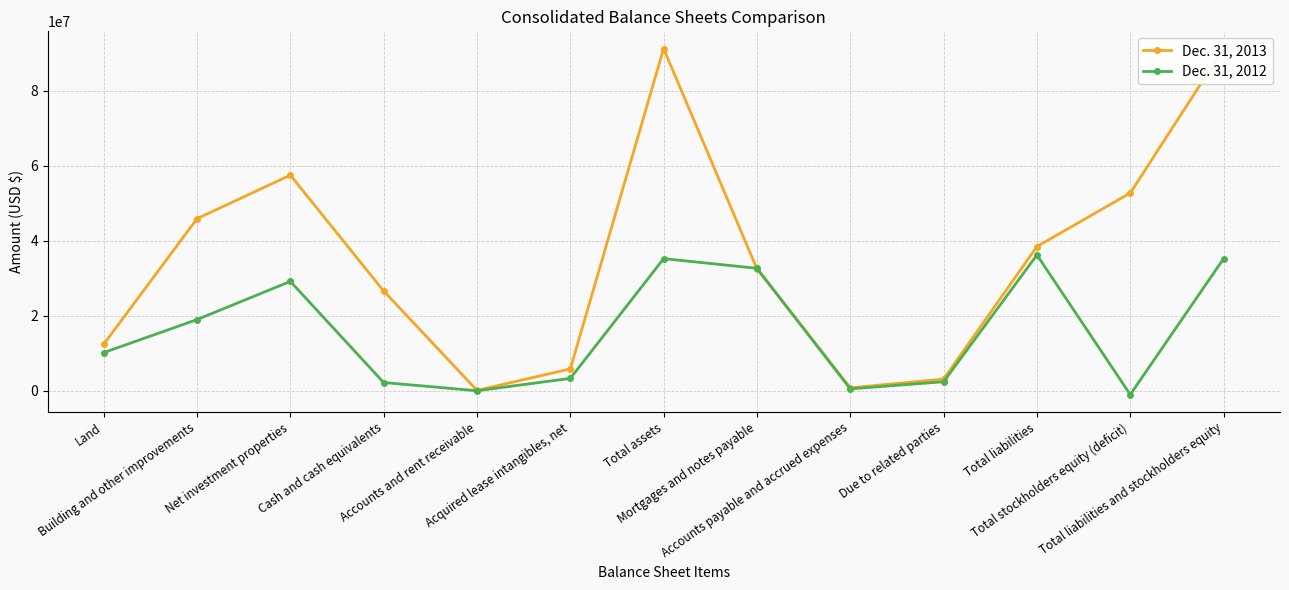

At which category does the chart reach its minimum across all series?

Total stockholders equity (deficit)